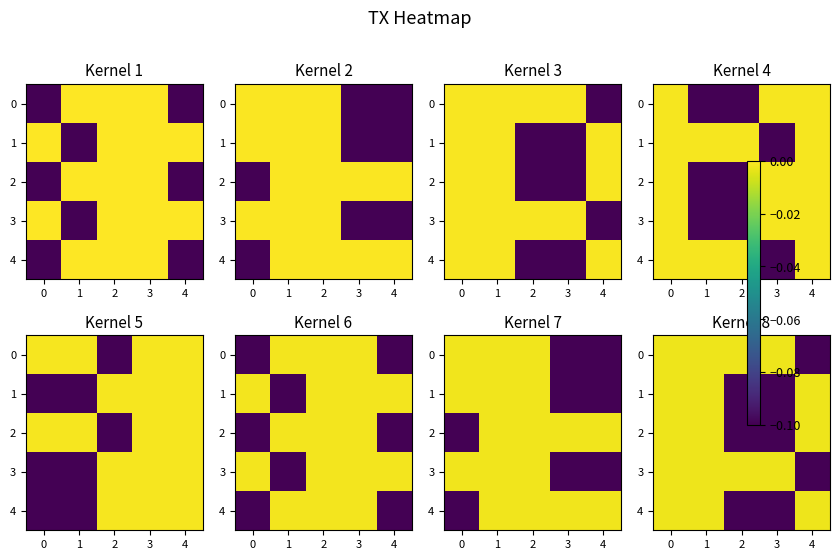

Count the number of data series in this chart.

5